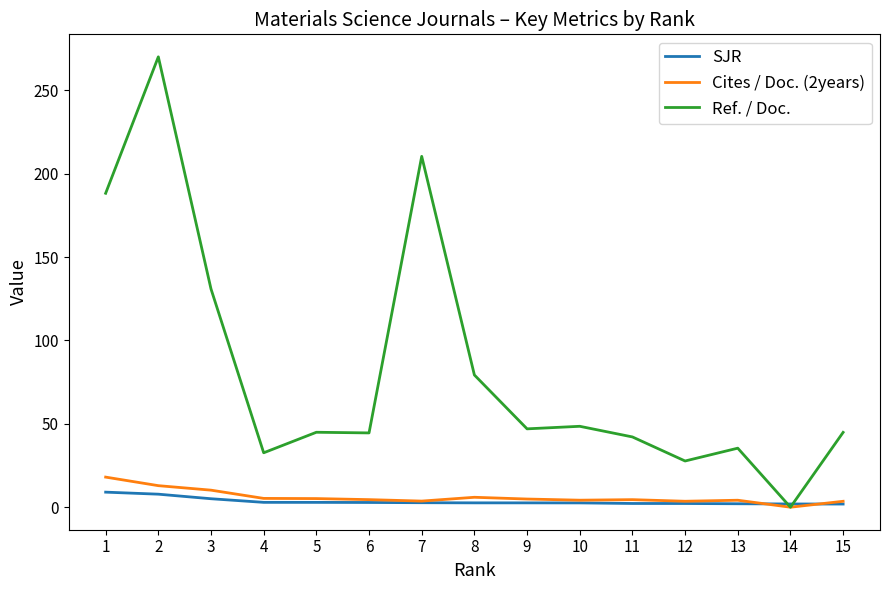

Rank the series by their maximum value, from highest to lowest.

Ref. / Doc., Cites / Doc. (2years), SJR